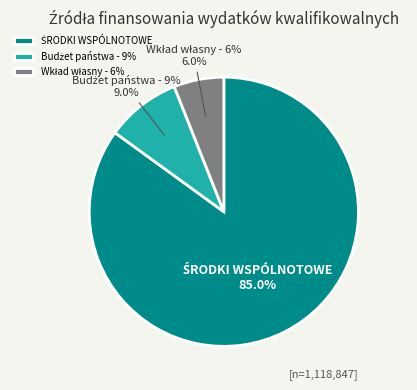

Is there any slice that represents more than half of the pie?

Yes